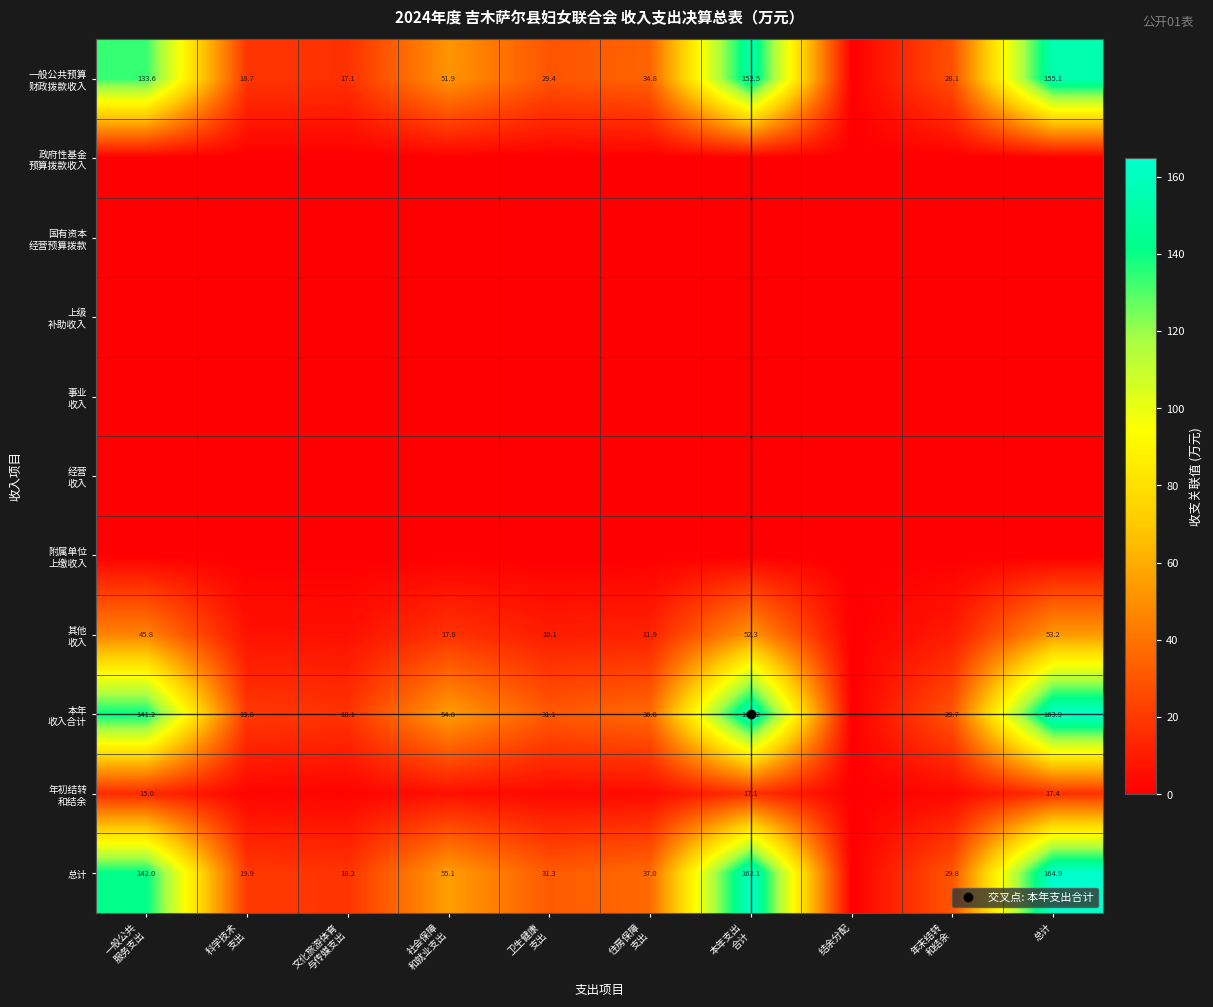

The 本年 收入合计 series shows 44.4 at 卫生健康 支出. True or false?

False